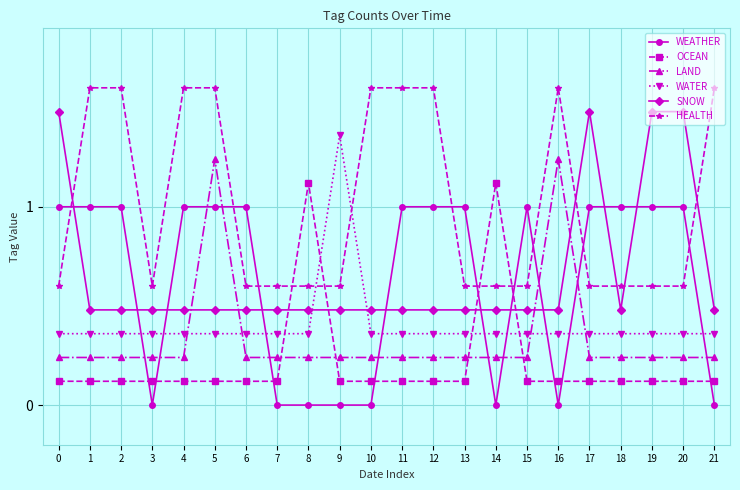

What is the lowest value of the SNOW series?

0.5